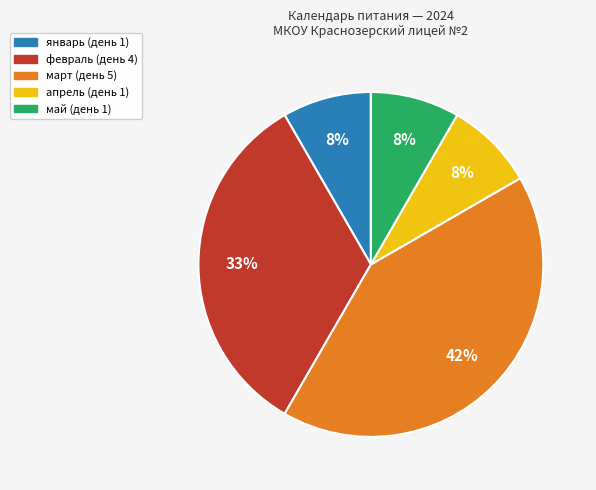

The февраль slice represents 24% of the pie. True or false?

False